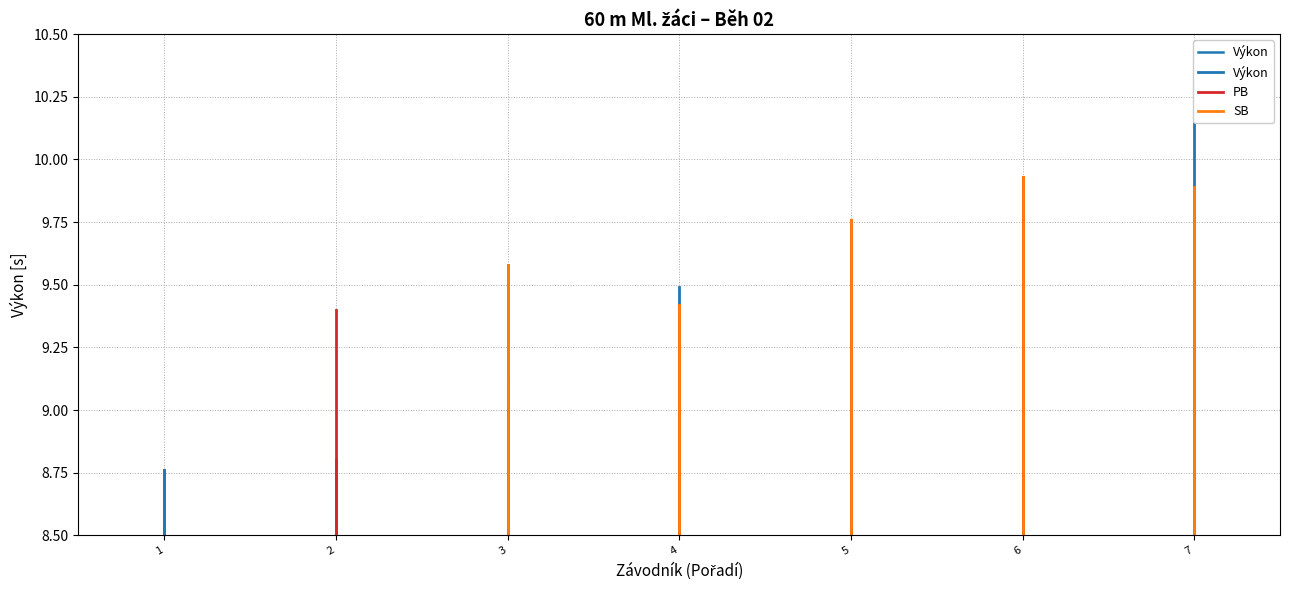

What is the average value of the PB series?

8.9